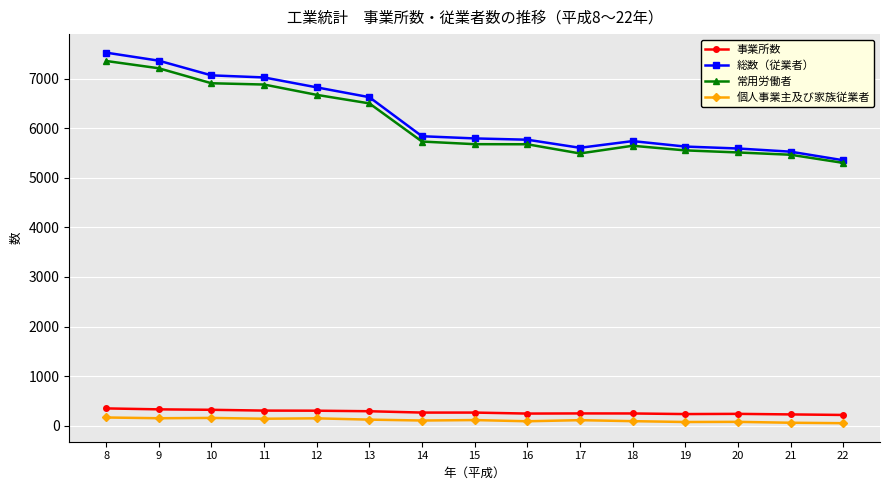

The value of 常用労働者 at 21 is 3634. True or false?

False